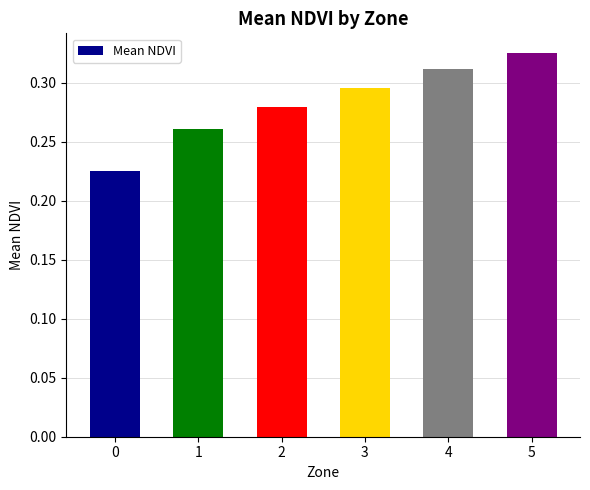

What is the sum of all values?

1.7